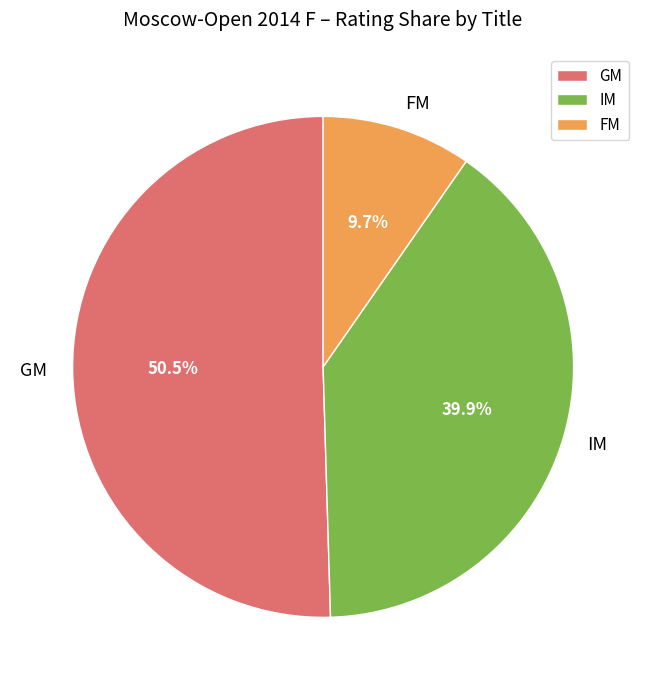

To the nearest percent, what portion does FM represent?

10%